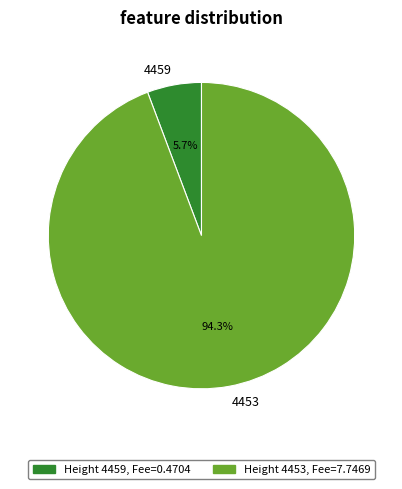

Is there a majority slice in this chart?

Yes